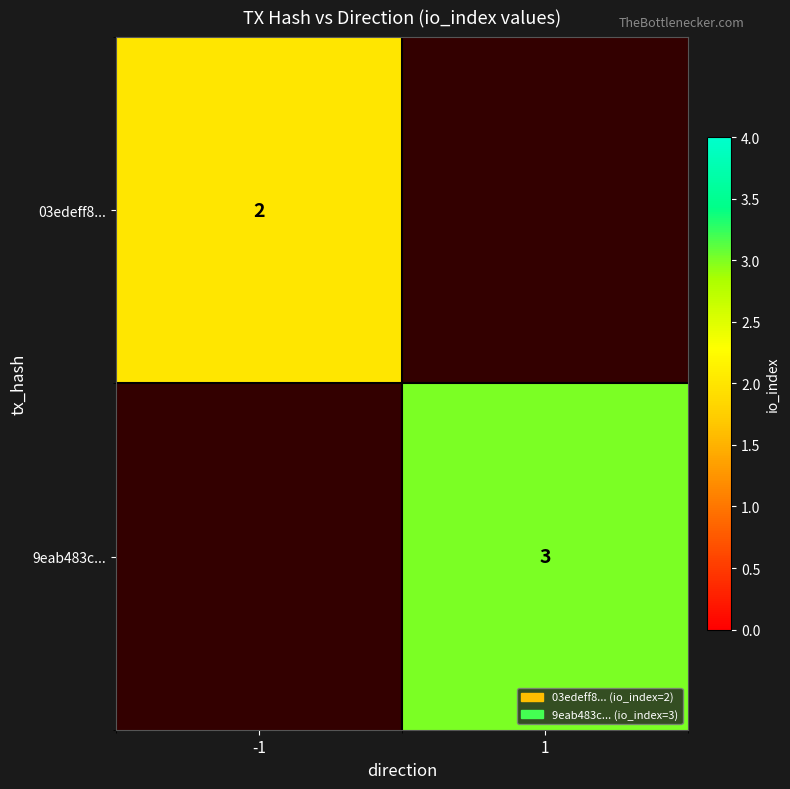

Is it true that 9eab483c... equals 3 at 1?

True